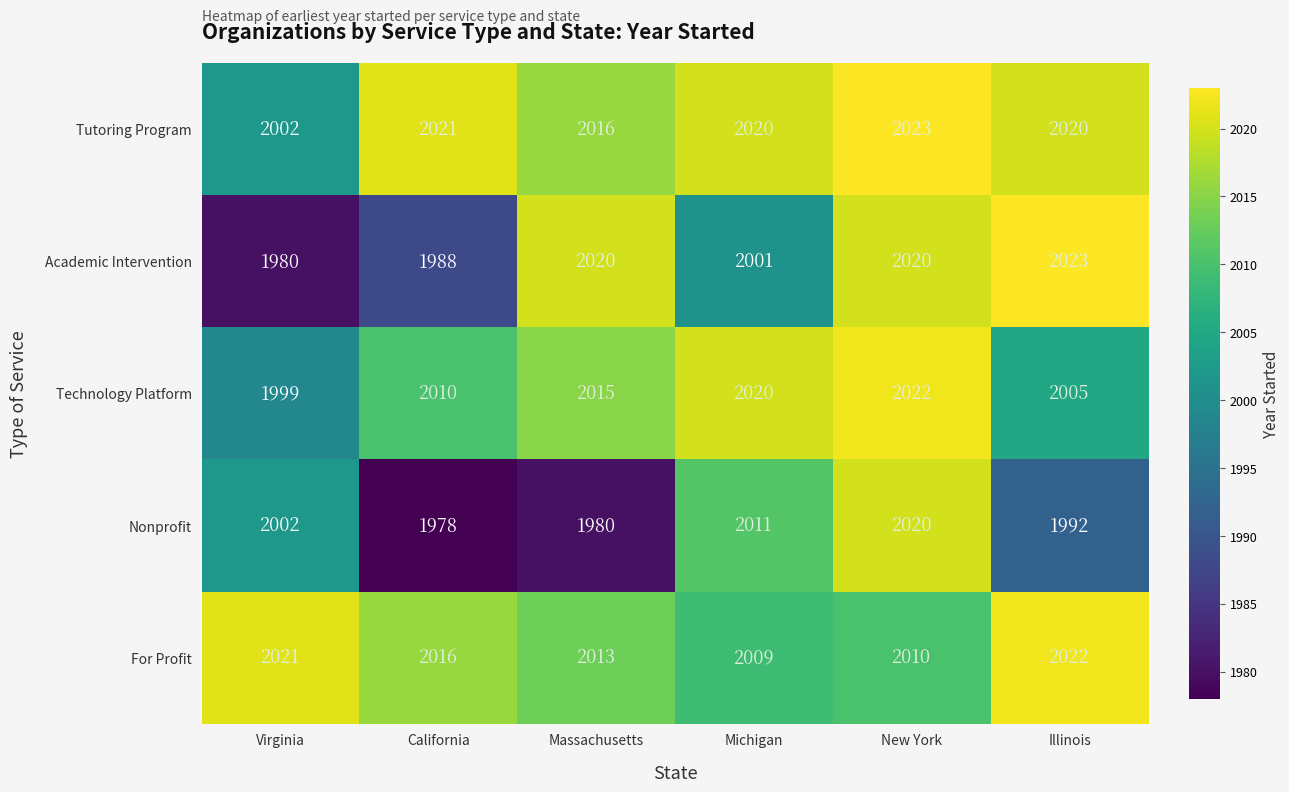

The Tutoring Program series shows 2020 at Illinois. True or false?

True